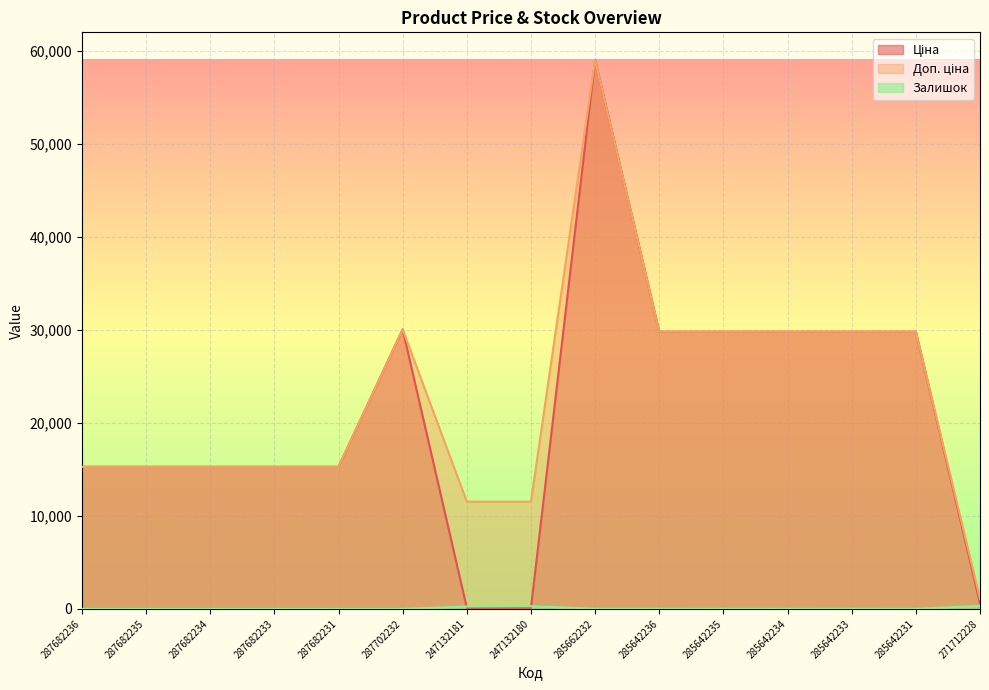

What are all the series names shown in the legend?

Ціна, Доп. ціна, Залишок